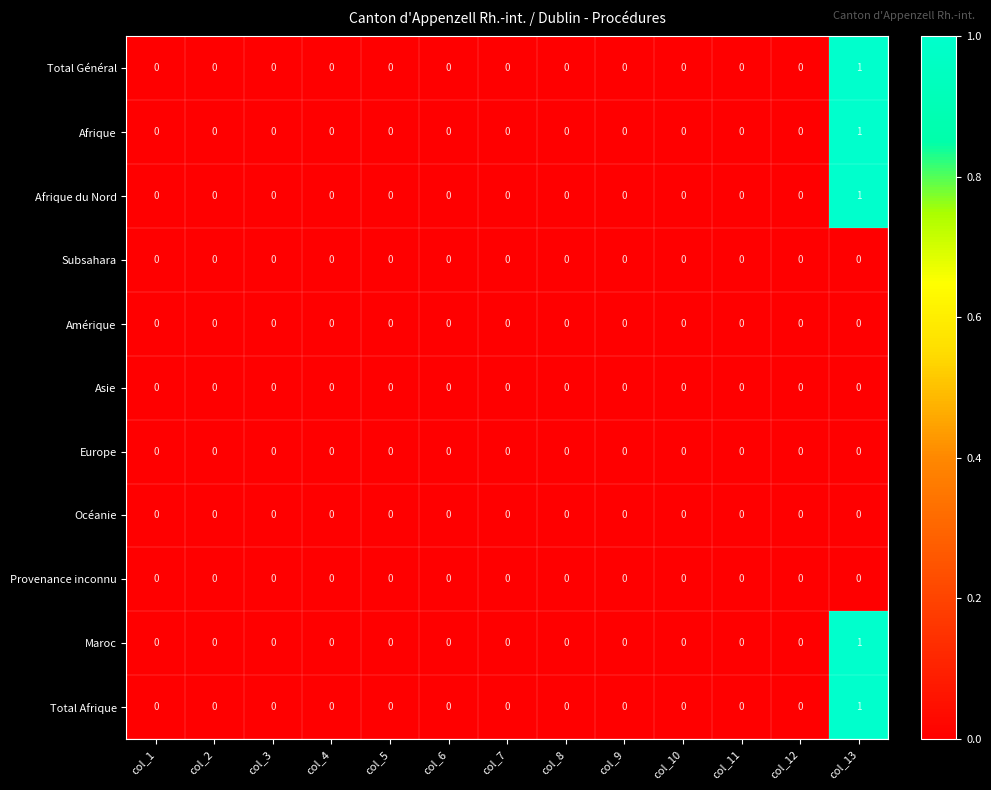

Count the Total Afrique values in the range 0 to 1.

13